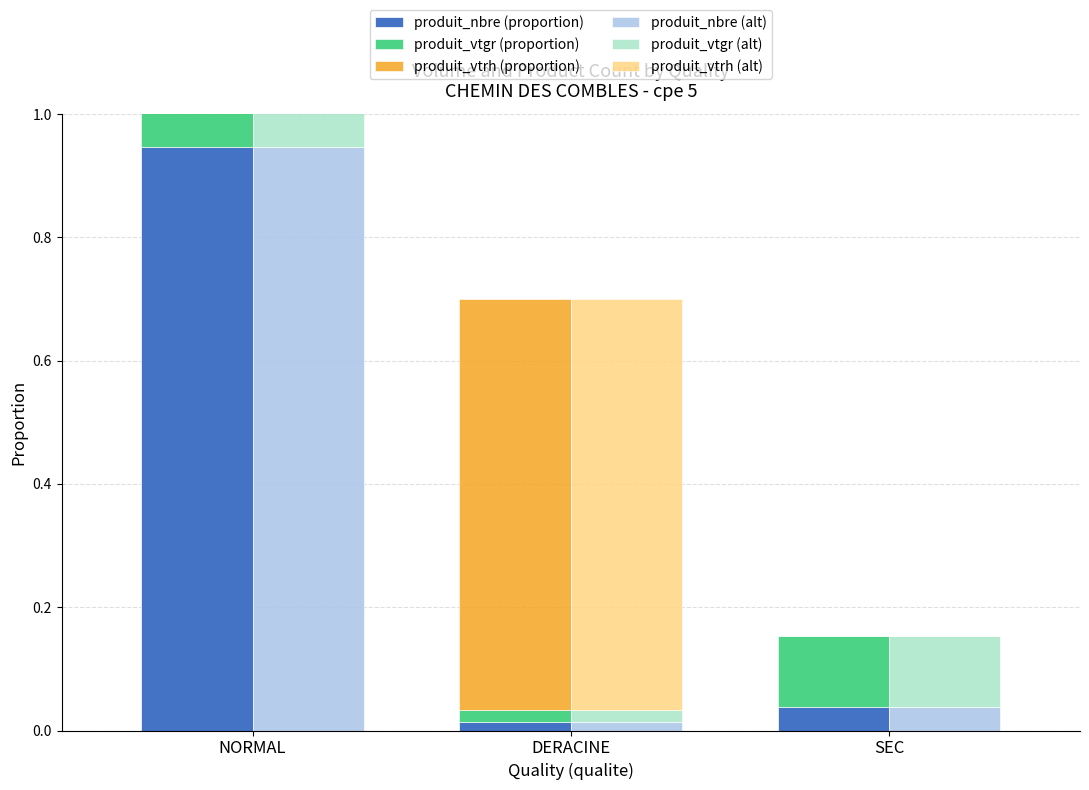

How many bars are there in each group?

6